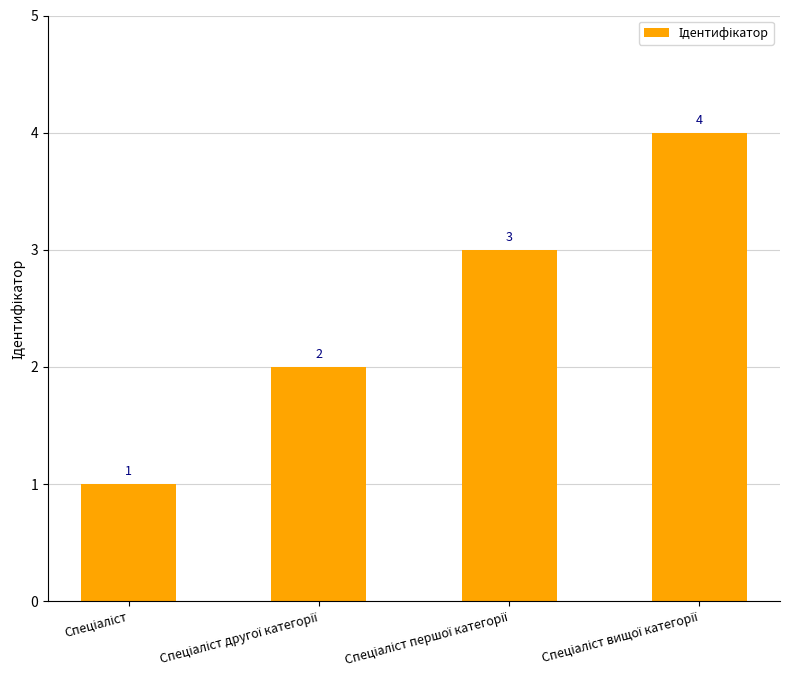

Are the bars grouped side by side (vs. stacked)?

No